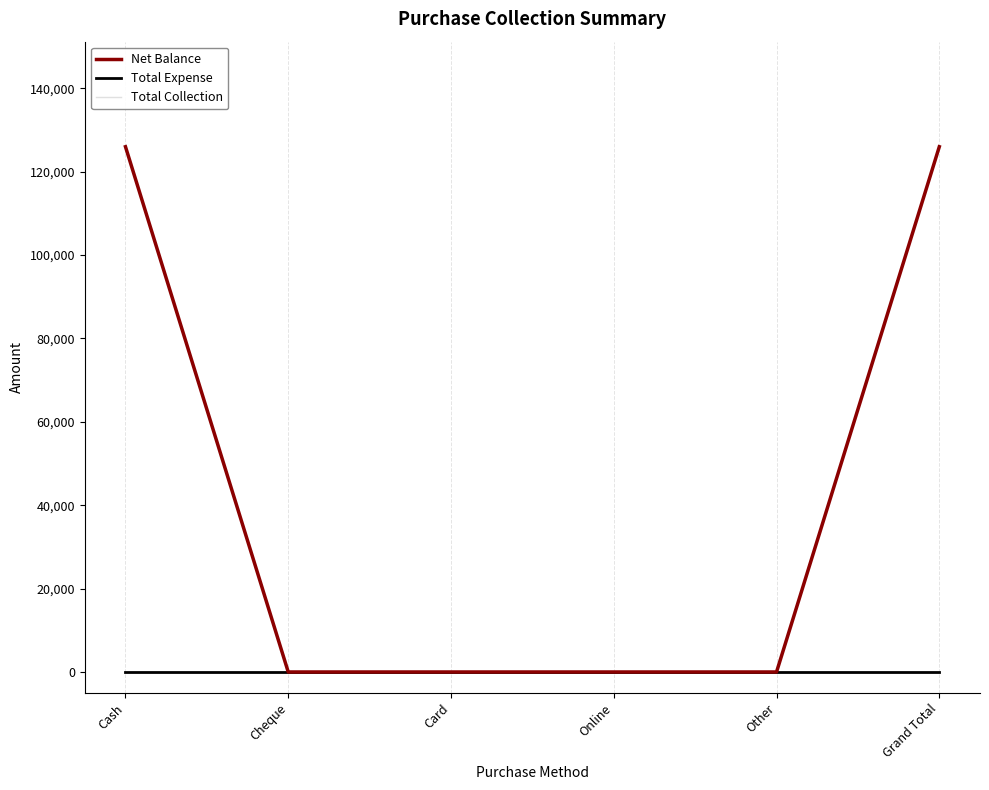

What are all the series names shown in the legend?

Net Balance, Total Expense, Total Collection